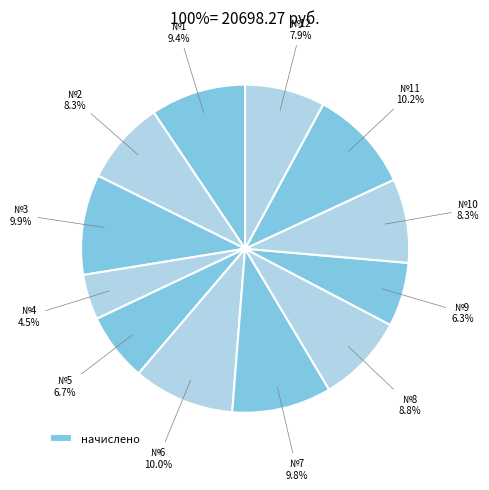

Which slice is the smallest?

4